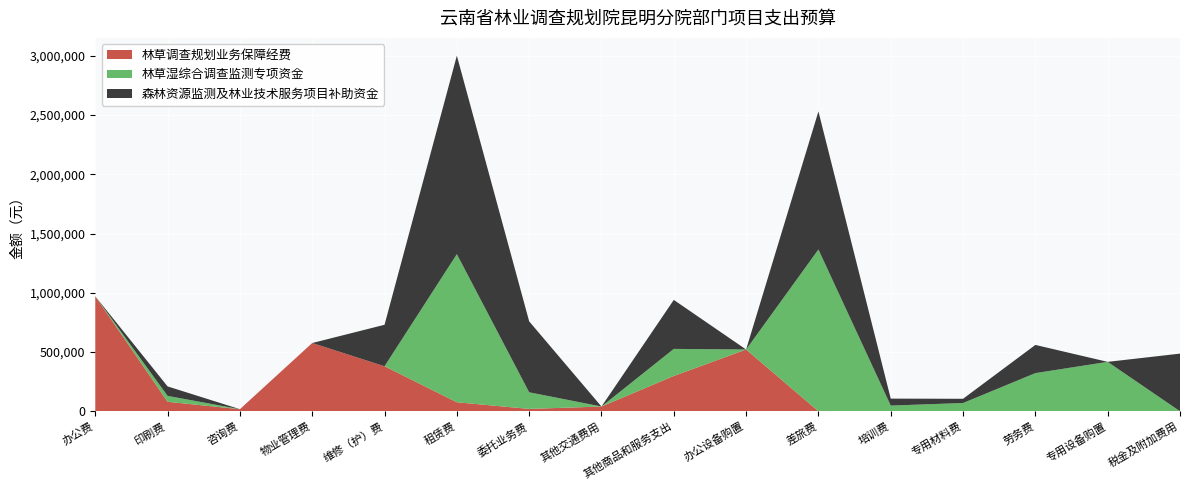

Reading right to left, what are all the values shown in this chart?

林草调查规划业务保障经费: 税金及附加费用=0	专用设备购置=0	劳务费=0	专用材料费=0	培训费=0	差旅费=0	办公设备购置=521197	其他商品和服务支出=297900	其他交通费用=40000	委托业务费=20000	租赁费=76080	维修（护）费=380000	物业管理费=576000	咨询费=17600	印刷费=80000	办公费=970223
林草湿综合调查监测专项资金: 税金及附加费用=0	专用设备购置=417000	劳务费=322000	专用材料费=69660	培训费=48000	差旅费=1365340	办公设备购置=0	其他商品和服务支出=228500	其他交通费用=0	委托业务费=140200	租赁费=1250000	维修（护）费=0	物业管理费=0	咨询费=0	印刷费=49800	办公费=0
森林资源监测及林业技术服务项目补助资金: 税金及附加费用=486600	专用设备购置=0	劳务费=238000	专用材料费=35750	培训费=58800	差旅费=1165200	办公设备购置=0	其他商品和服务支出=413500	其他交通费用=0	委托业务费=598750	租赁费=1675000	维修（护）费=350000	物业管理费=0	咨询费=0	印刷费=80000	办公费=0